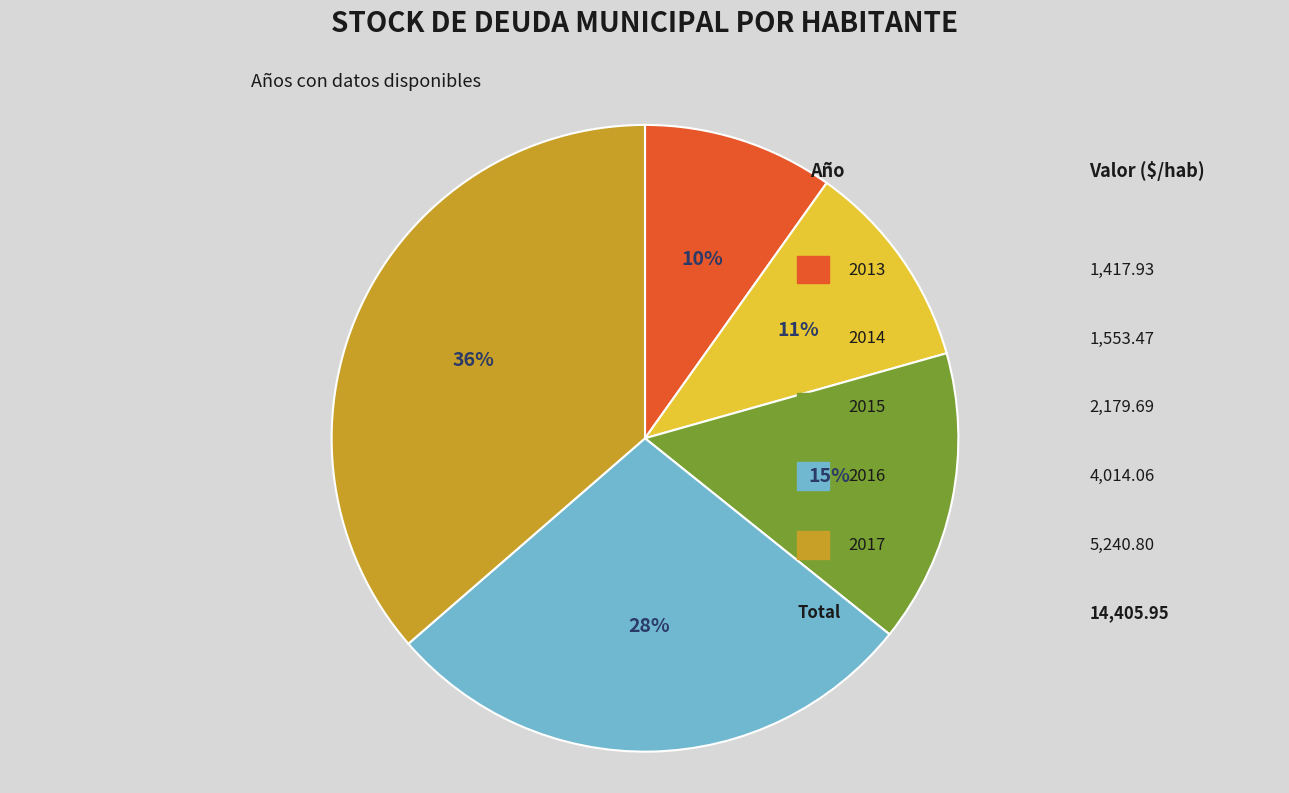

To the nearest percent, what percentage of the pie is 2016?

28%